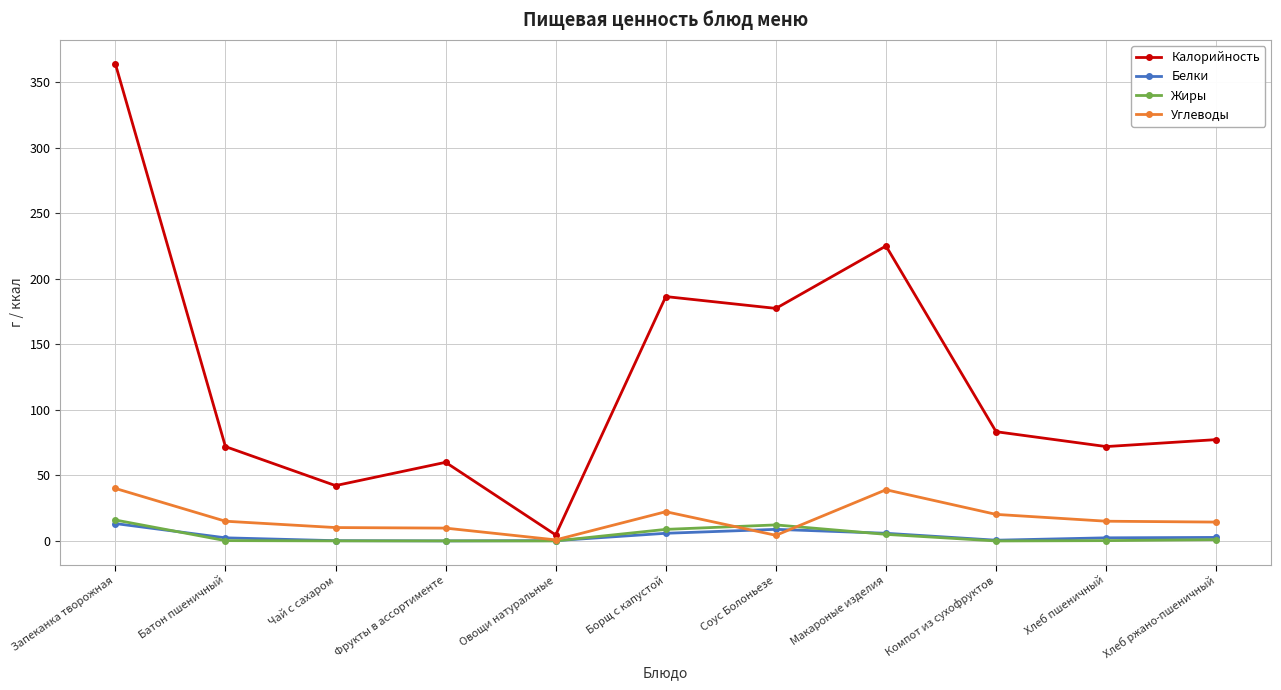

At which category does Калорийность reach its first local peak?

Фрукты в ассортименте